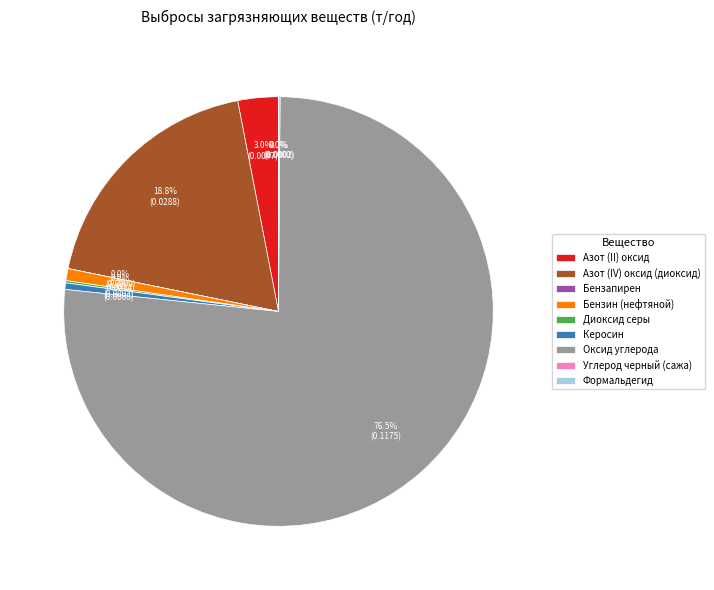

What is the largest slice in the pie chart?

Оксид углерода